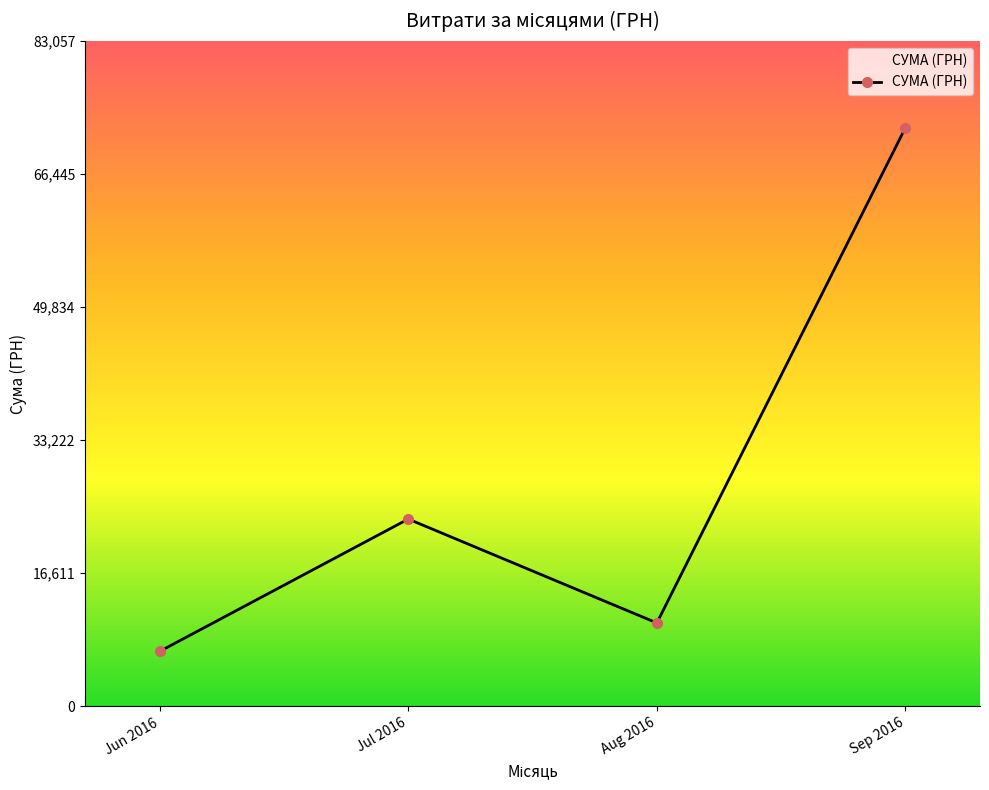

Reading left to right, extract all data points from this chart.

Jun 2016=6841.0	Jul 2016=23360.9	Aug 2016=10388.3	Sep 2016=72223.8